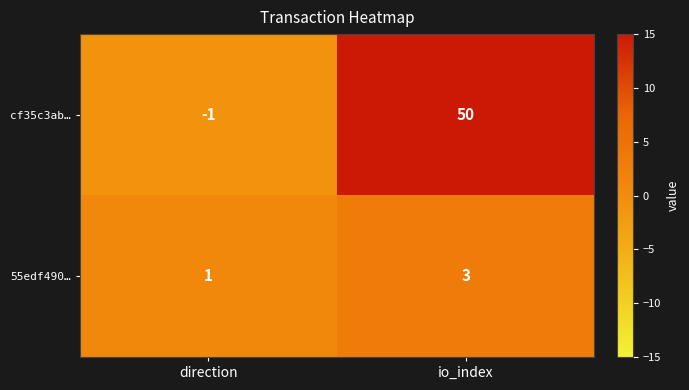

Where is cf35c3ab… nearest to the value 24?

direction